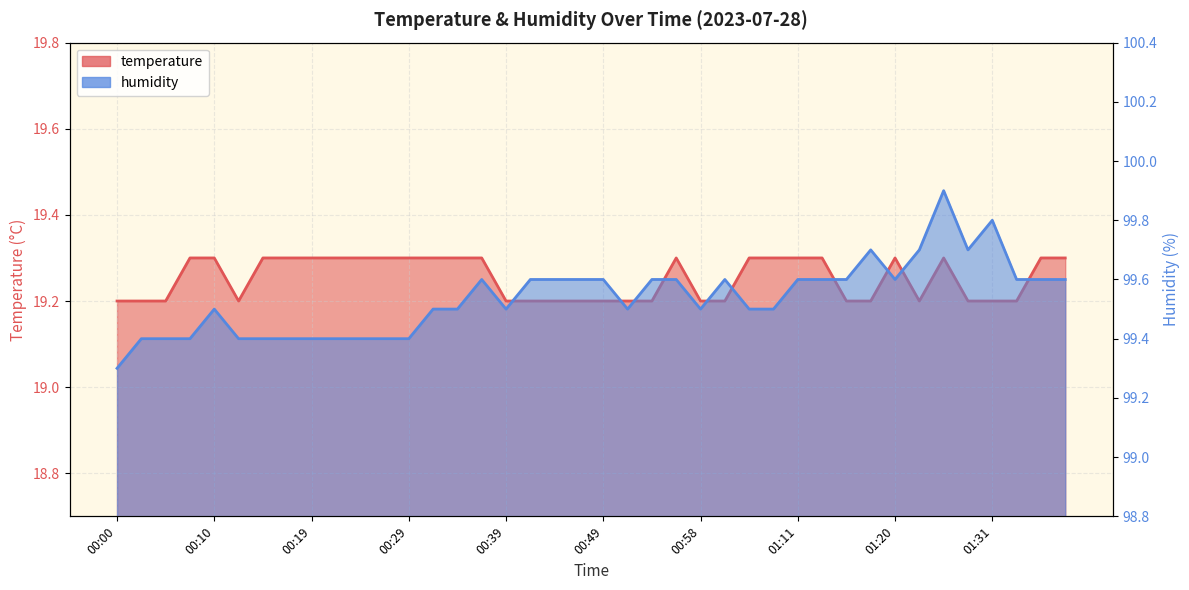

Rank the series at 01:38 from highest to lowest value.

humidity, temperature